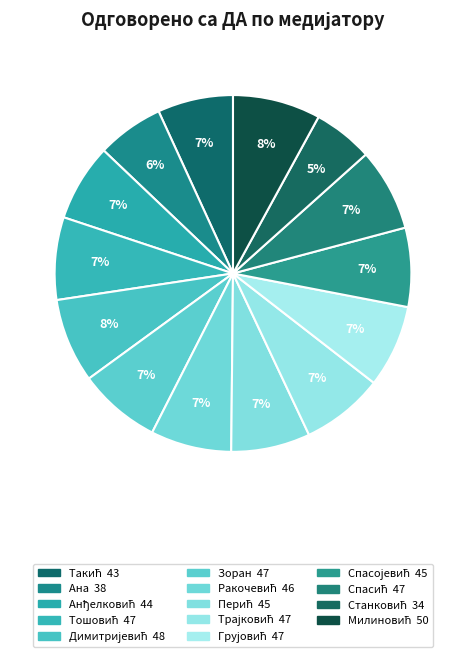

Rank the categories by value from lowest to highest.

Саша (Витомир) Станковић, Ана Костић Мишковић, Александар (Стојан) Такић, Андрија (Миодраг) Анђелковић, Милош (Бранко) Перић, Небојша (Родољуб) Спасојевић, Иван (Драгомир) Ракочевић, Бисерка (Станојко) Тошовић, Зоран Богдановић, Миљан (Срета) Трајковић, Миодраг (Велимир) Грујовић, Невена (Предраг) Спасић, Жарко (Петар) Димитријевић, Страхиња (Дејан) Милиновић